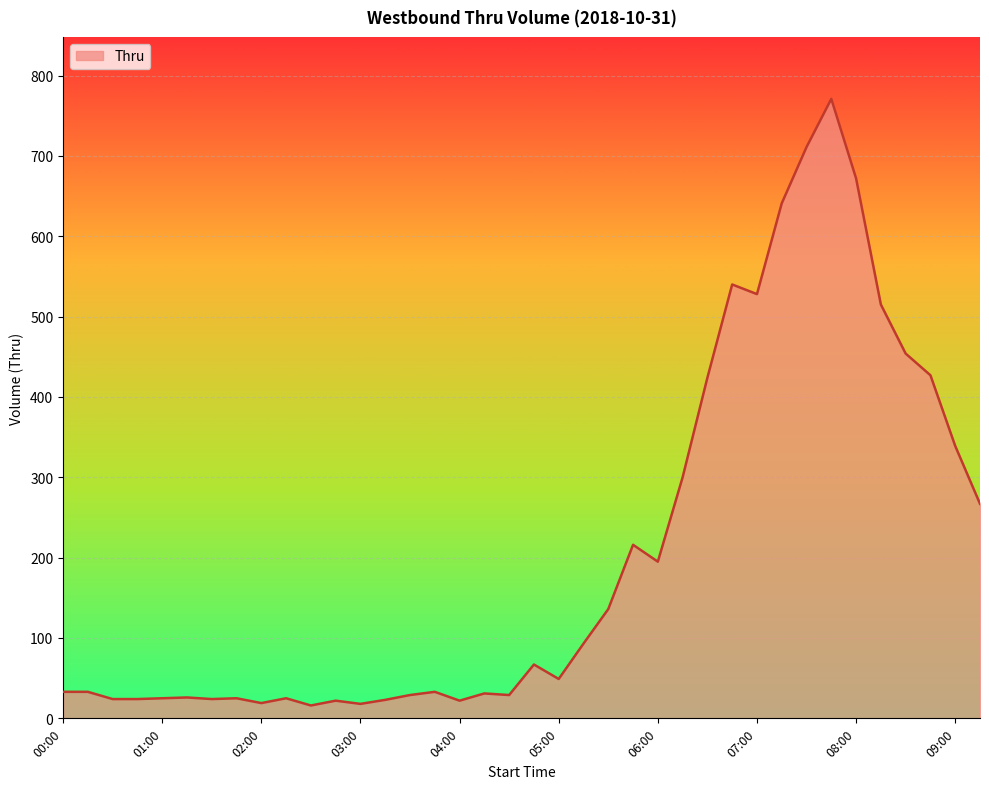

What is the difference between the maximum and minimum values?

755